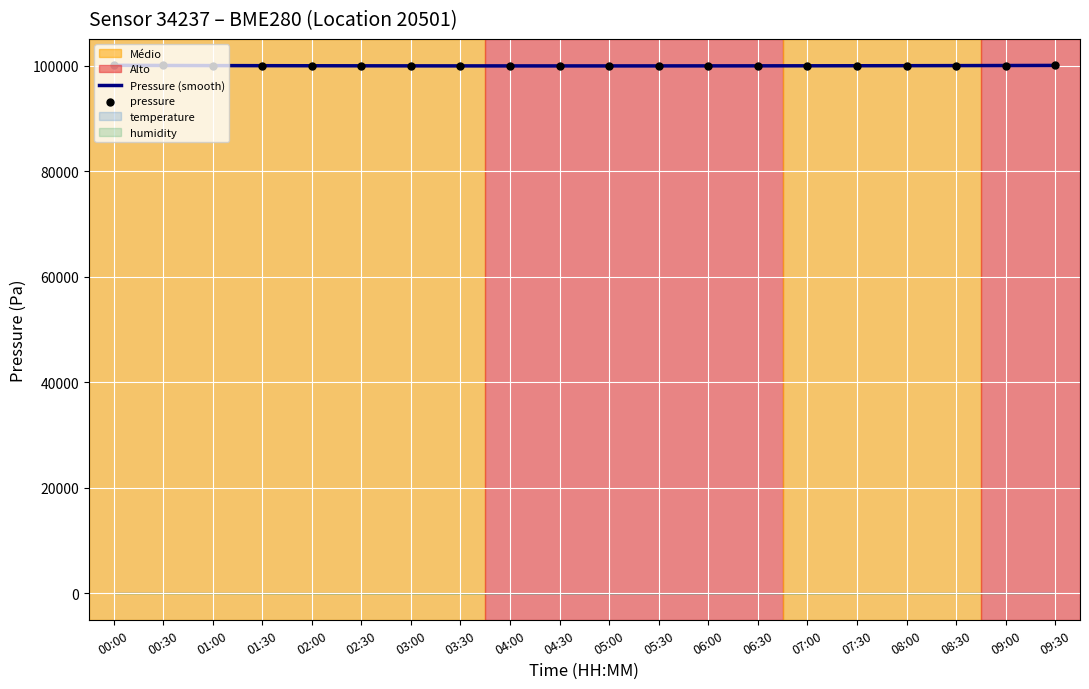

What are all the series names shown in the legend?

Pressure (smooth), pressure